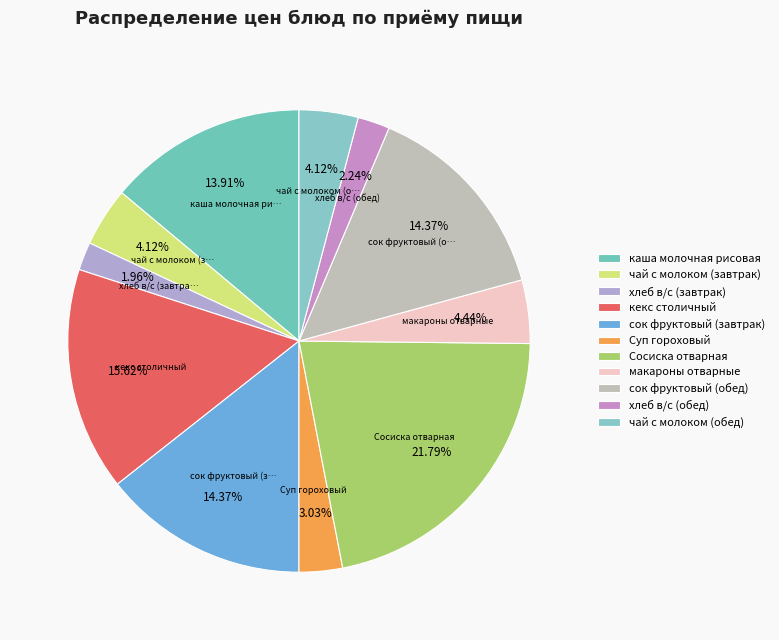

Is the sum of каша молочная рисовая and хлеб в/с (обед) greater than half?

No